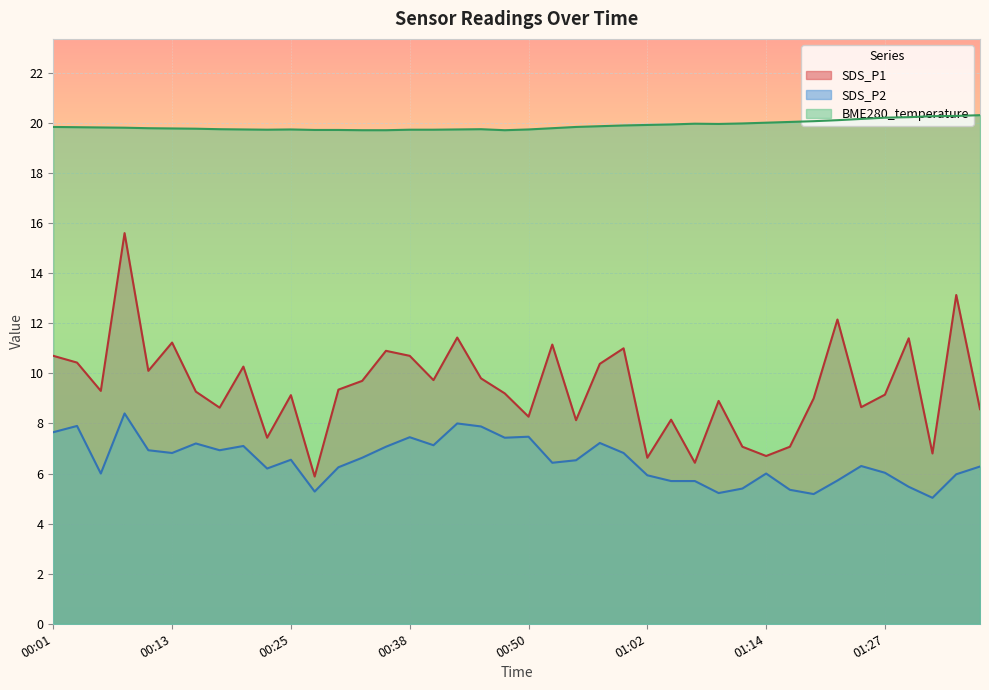

What are all the series names shown in the legend?

SDS_P1, SDS_P2, BME280_temperature